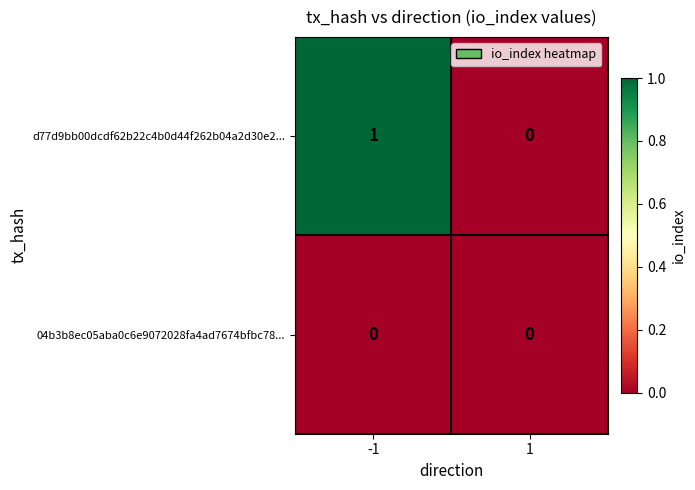

List the series in order of their overall mean, highest first.

d77d9bb00dcdf62b22c4b0d44f262b04a2d30e2..., 04b3b8ec05aba0c6e9072028fa4ad7674bfbc78...